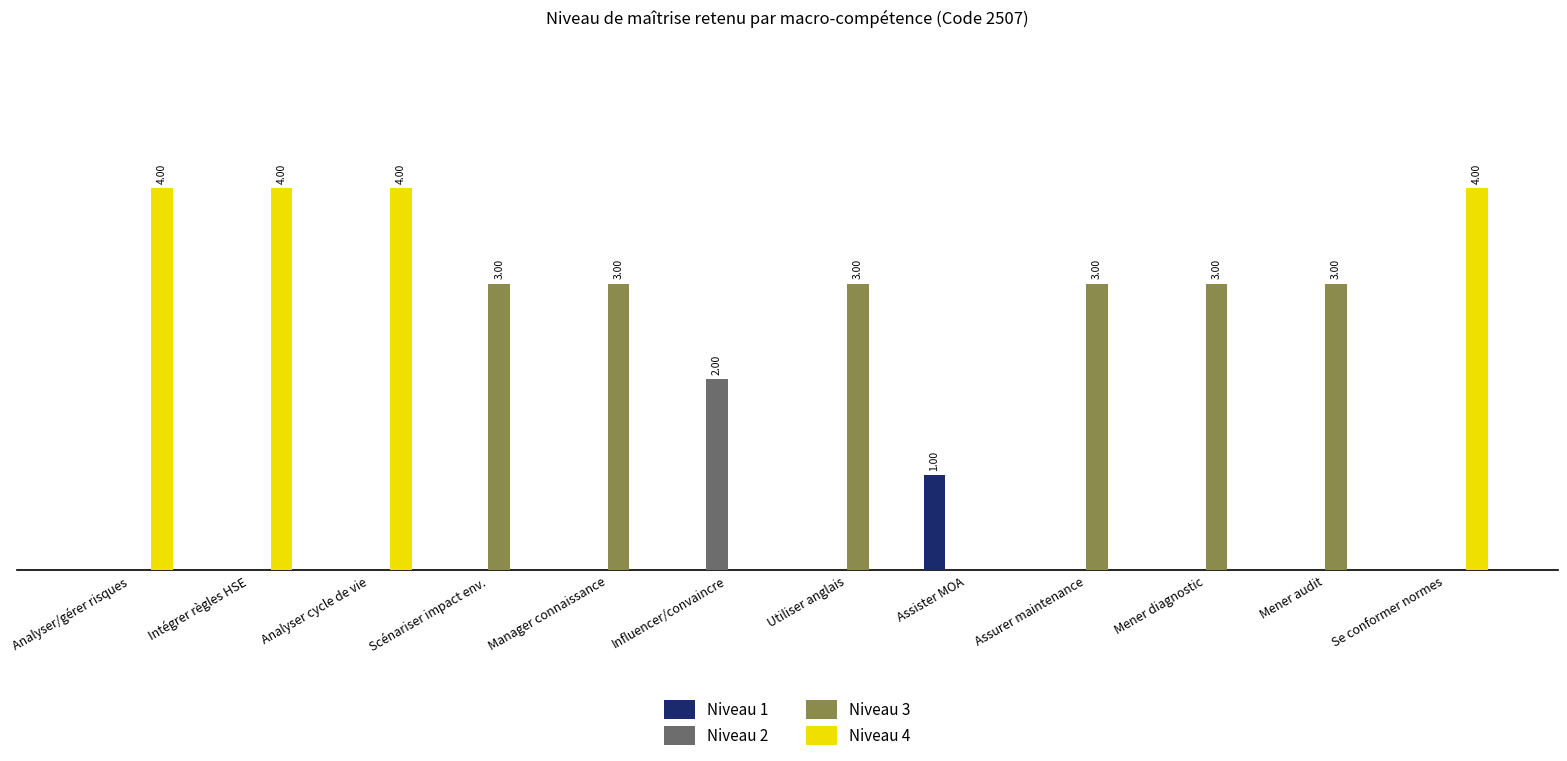

List the labels in order of Niveau 4 value, smallest first.

Scénariser impact env., Manager connaissance, Influencer/convaincre, Utiliser anglais, Assister MOA, Assurer maintenance, Mener diagnostic, Mener audit, Analyser/gérer risques, Intégrer règles HSE, Analyser cycle de vie, Se conformer normes